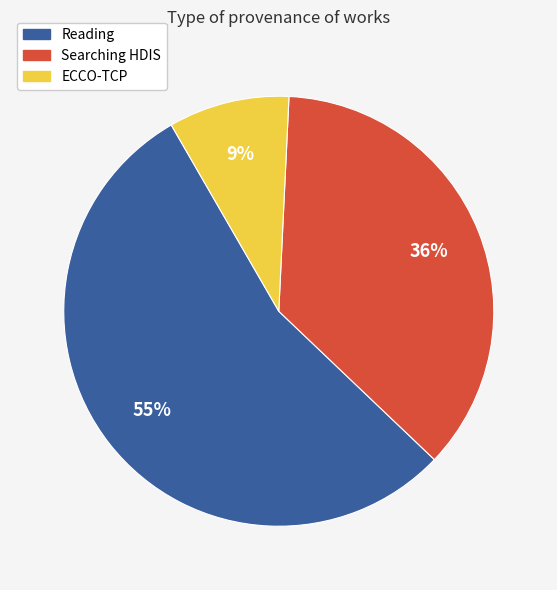

Is there a majority slice in this chart?

Yes